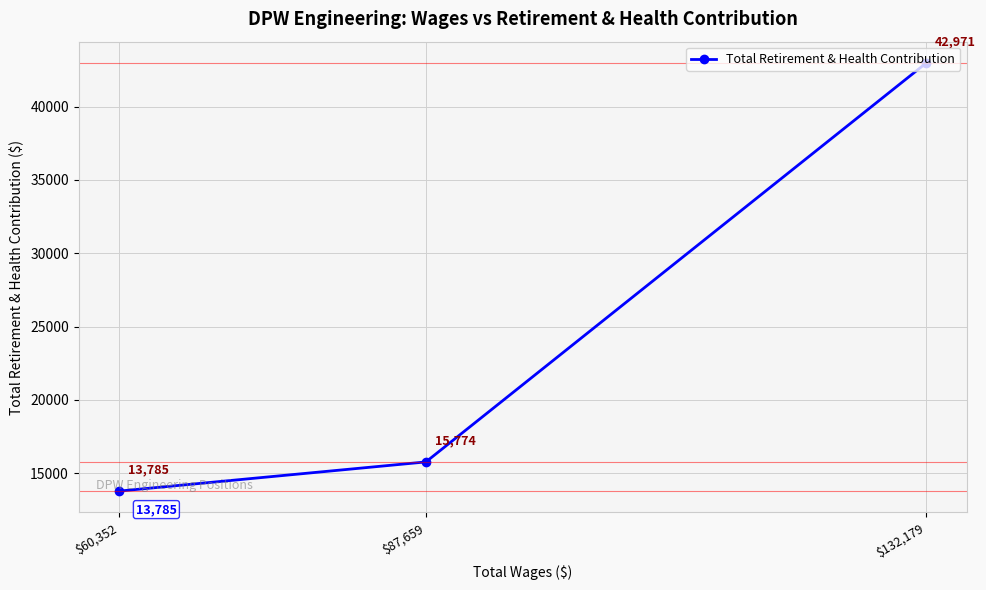

How many data points are above 15774?

1